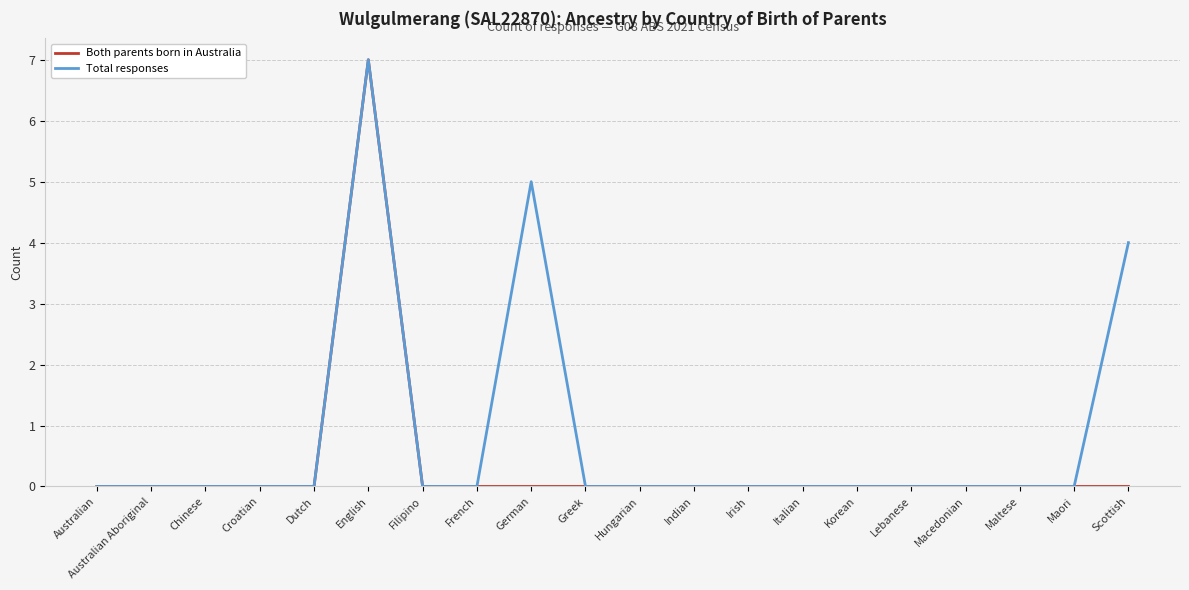

At which category does the chart reach its peak across all series?

English